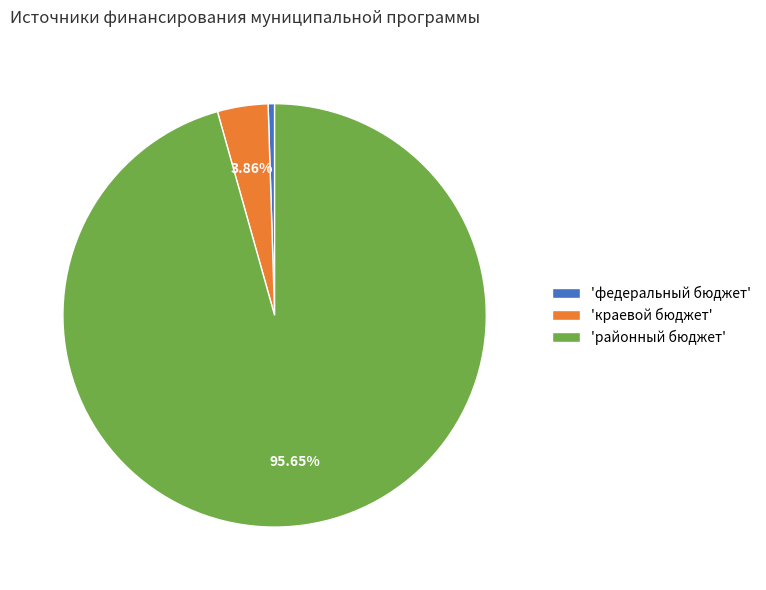

Between 'краевой бюджет' and 'районный бюджет', which is larger?

'районный бюджет'